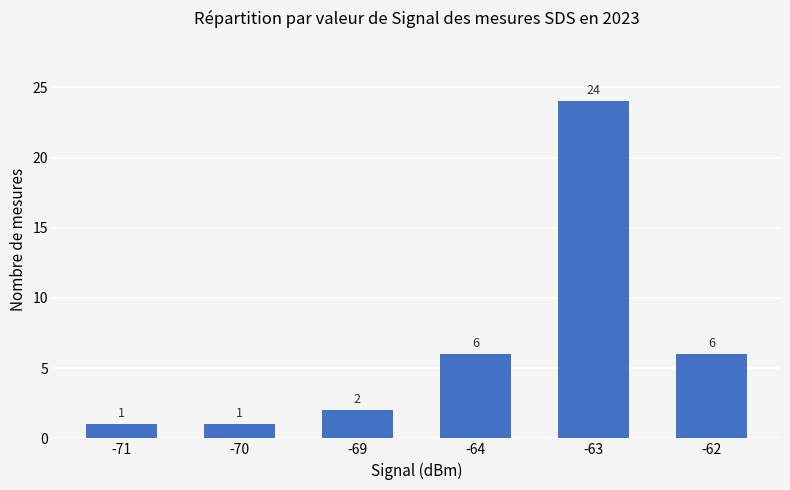

What is the value of the 3rd bar from the left?

2